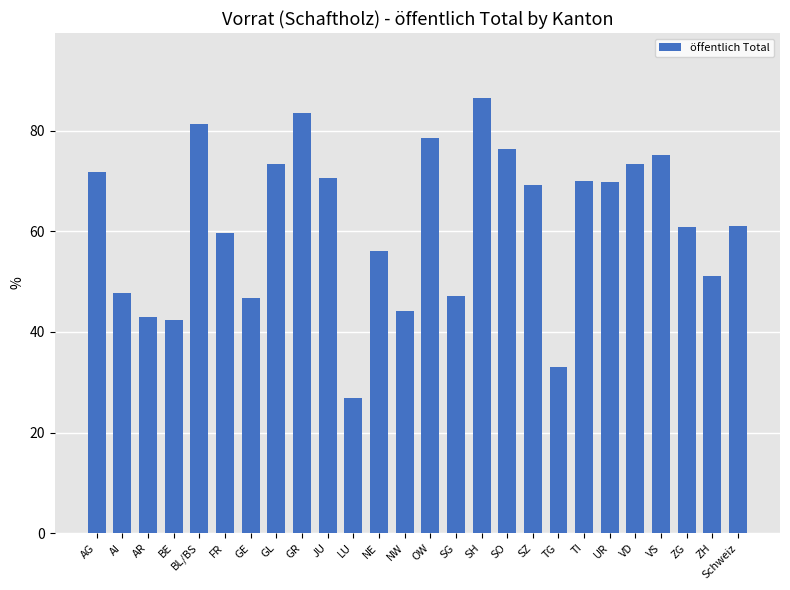

At which category does the chart reach its peak across all series?

SH